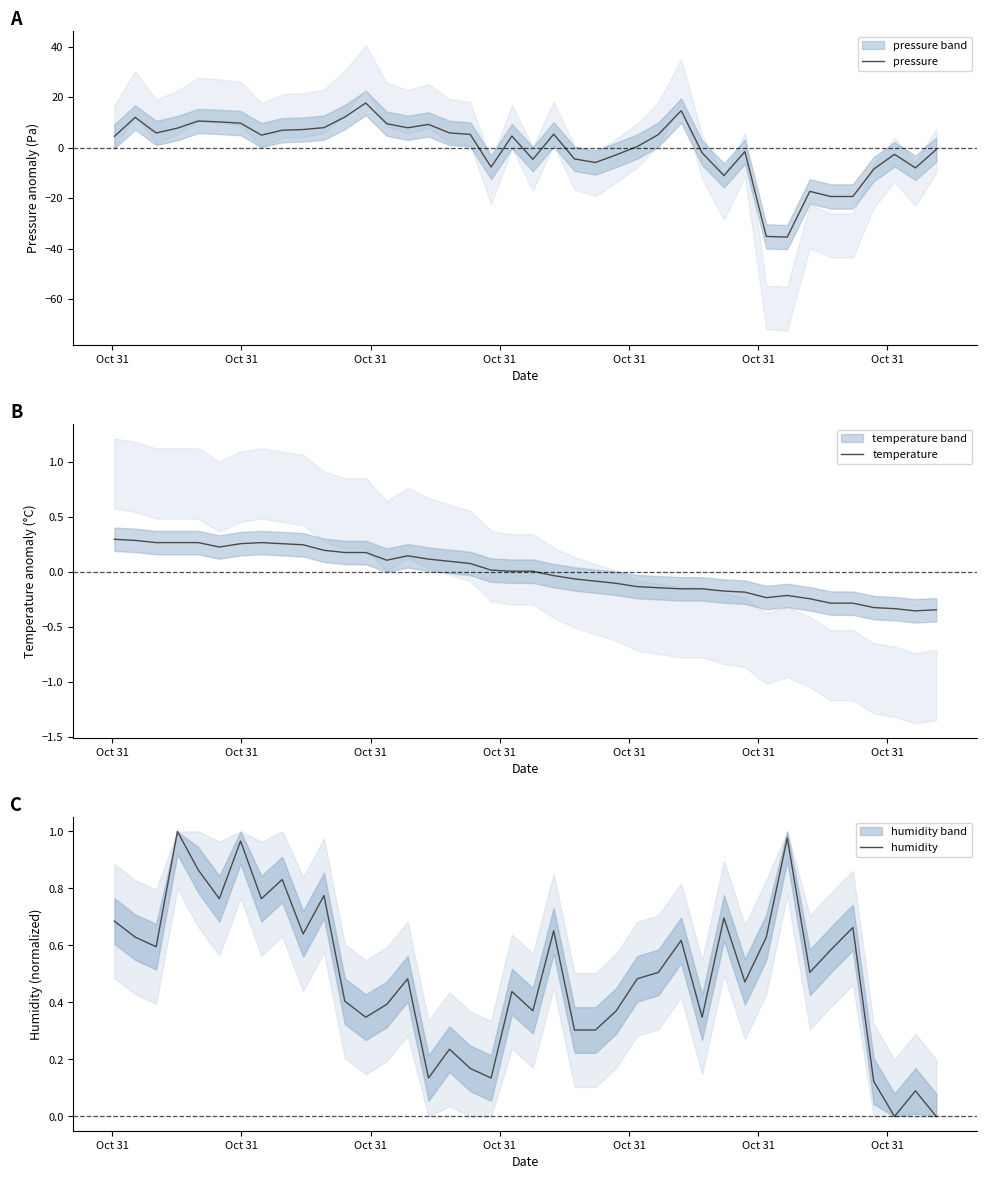

What is the lowest value of the pressure series?

-35.4